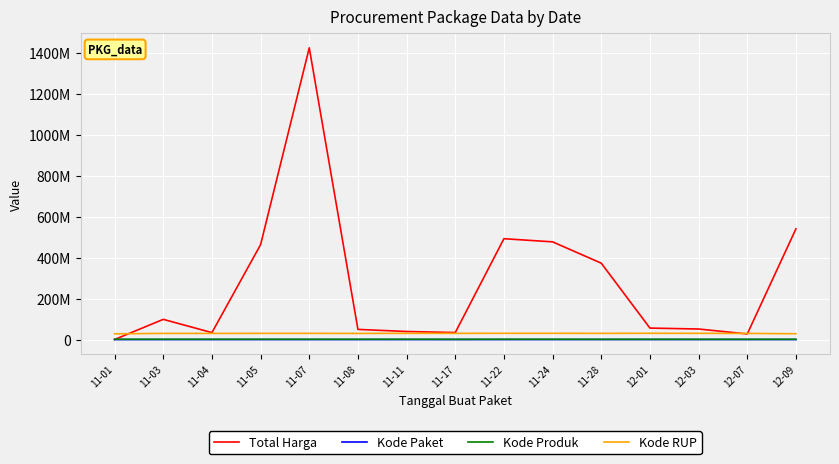

What is the average value of the Total Harga series?

277778601